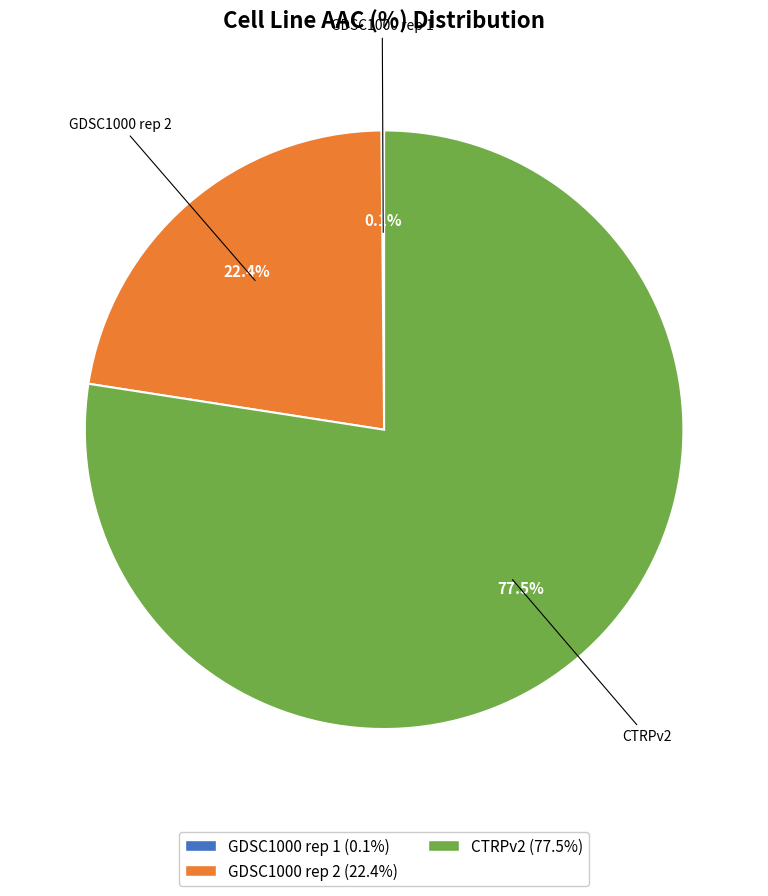

Does GDSC1000 rep 2 represent more than half of the total?

No